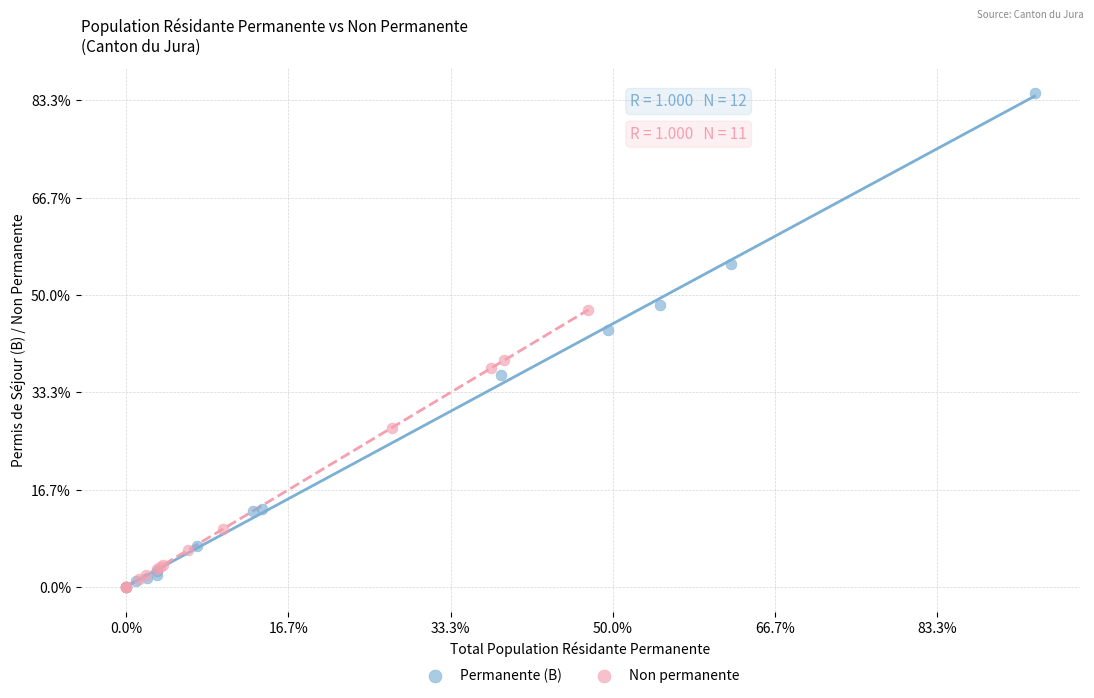

What are all the series names shown in the legend?

Permanente (B), Non permanente